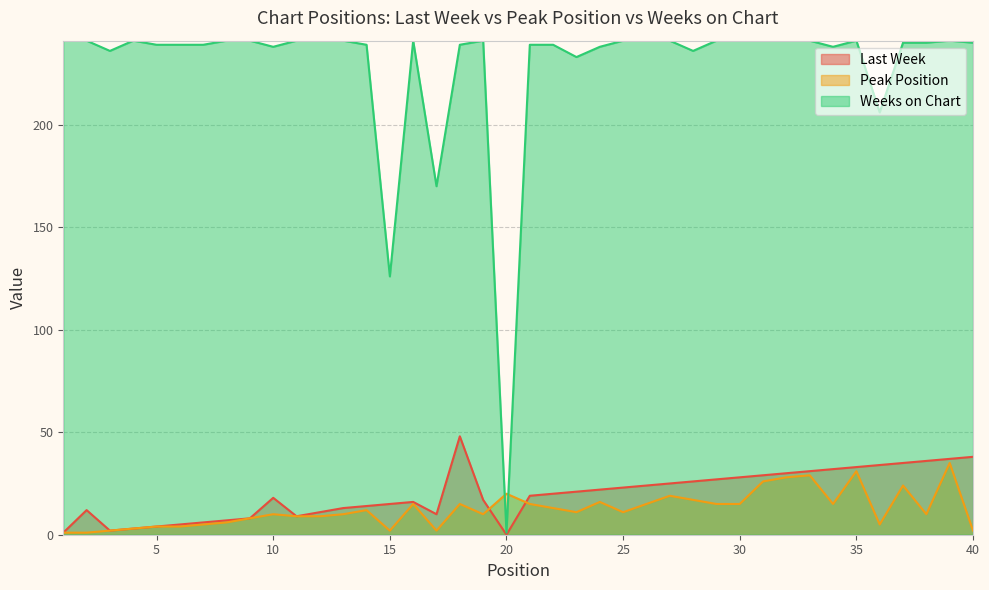

What is the maximum value shown in the chart?

241